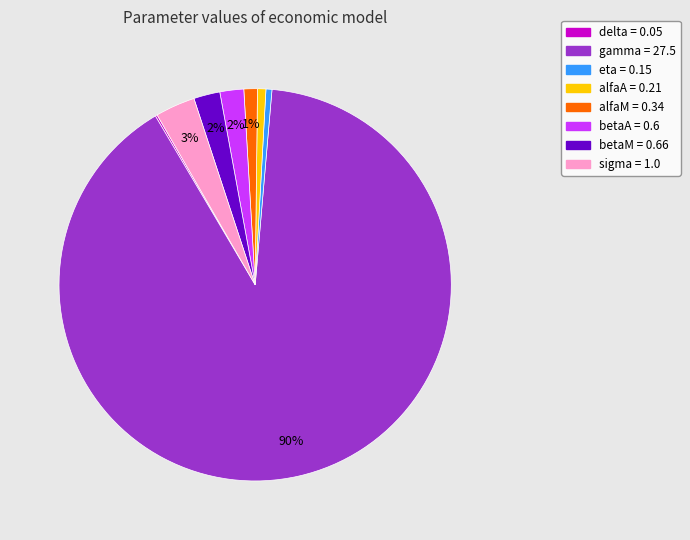

True or false: gamma accounts for 97% of the total.

False